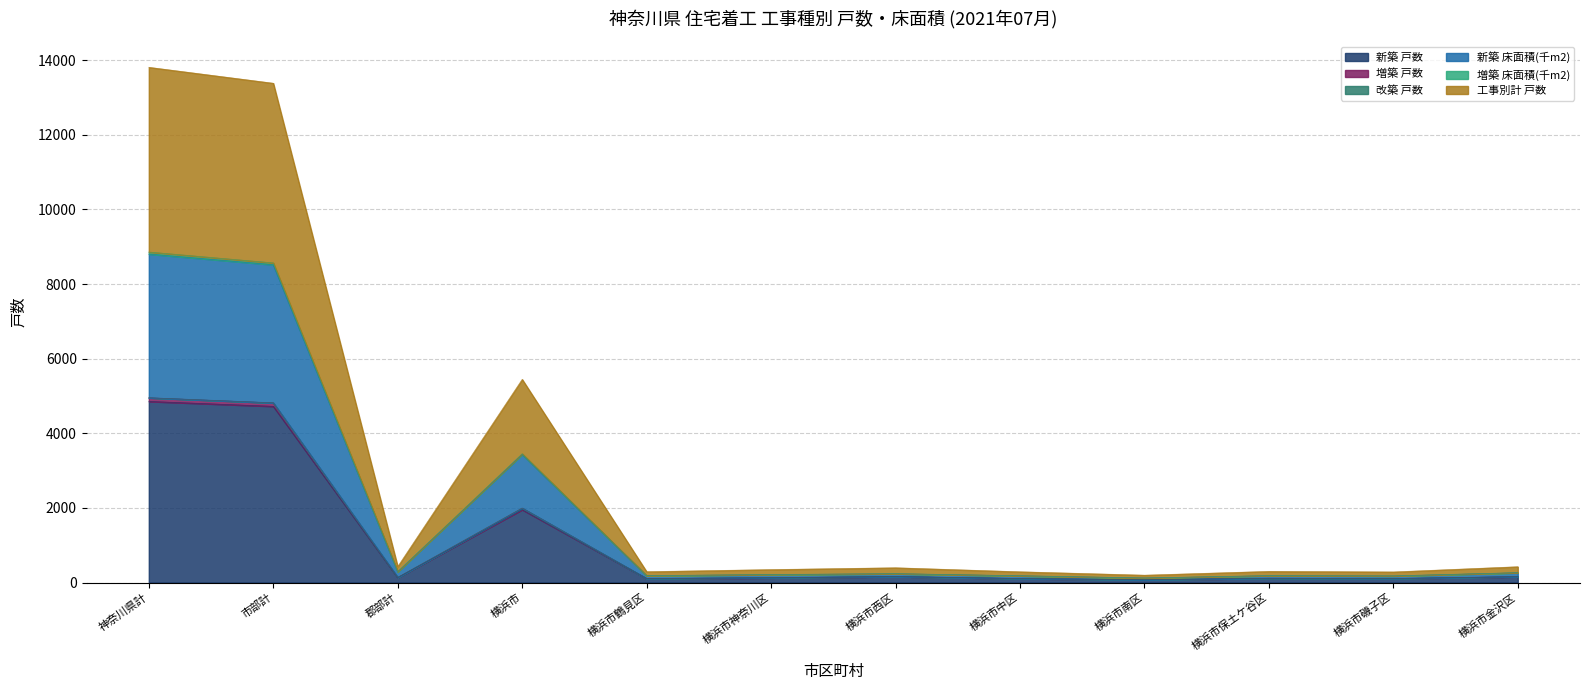

At which label is 新築 戸数 closest to 2463?

横浜市